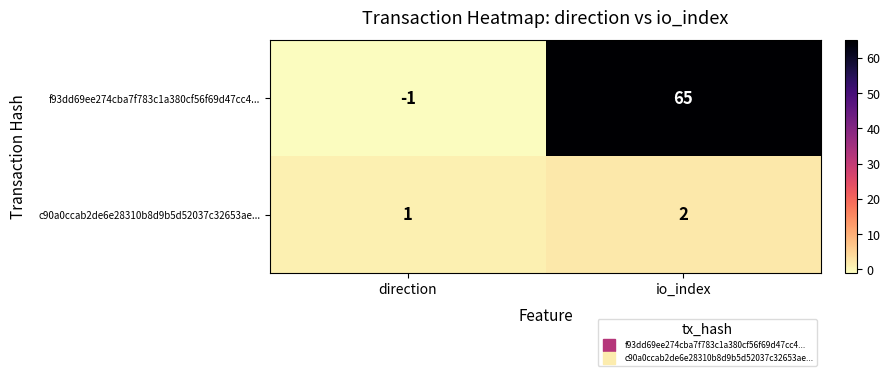

Reading left to right, list all the values displayed in this chart.

f93dd69ee274cba7f783c1a380cf56f69d47cc4...: direction=-1	io_index=65
c90a0ccab2de6e28310b8d9b5d52037c32653ae...: direction=1	io_index=2